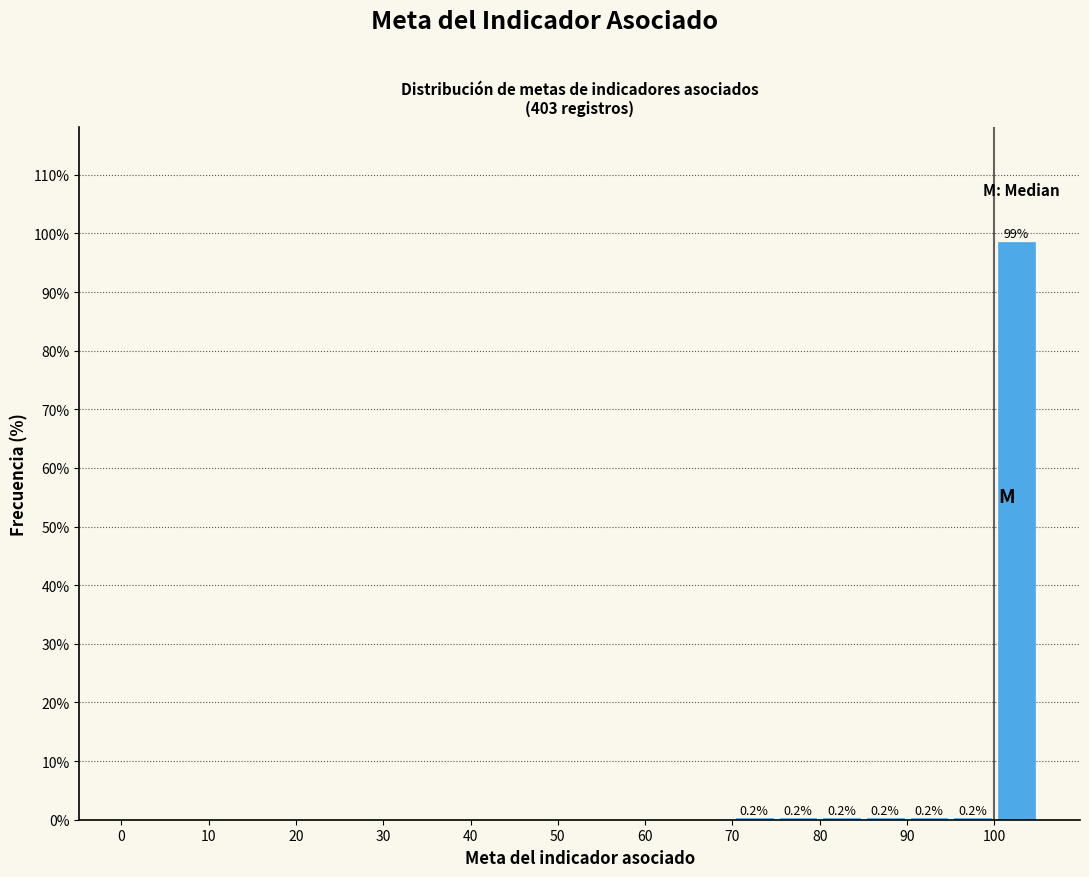

Which range on the x-axis has the tallest bar?

100 to 105